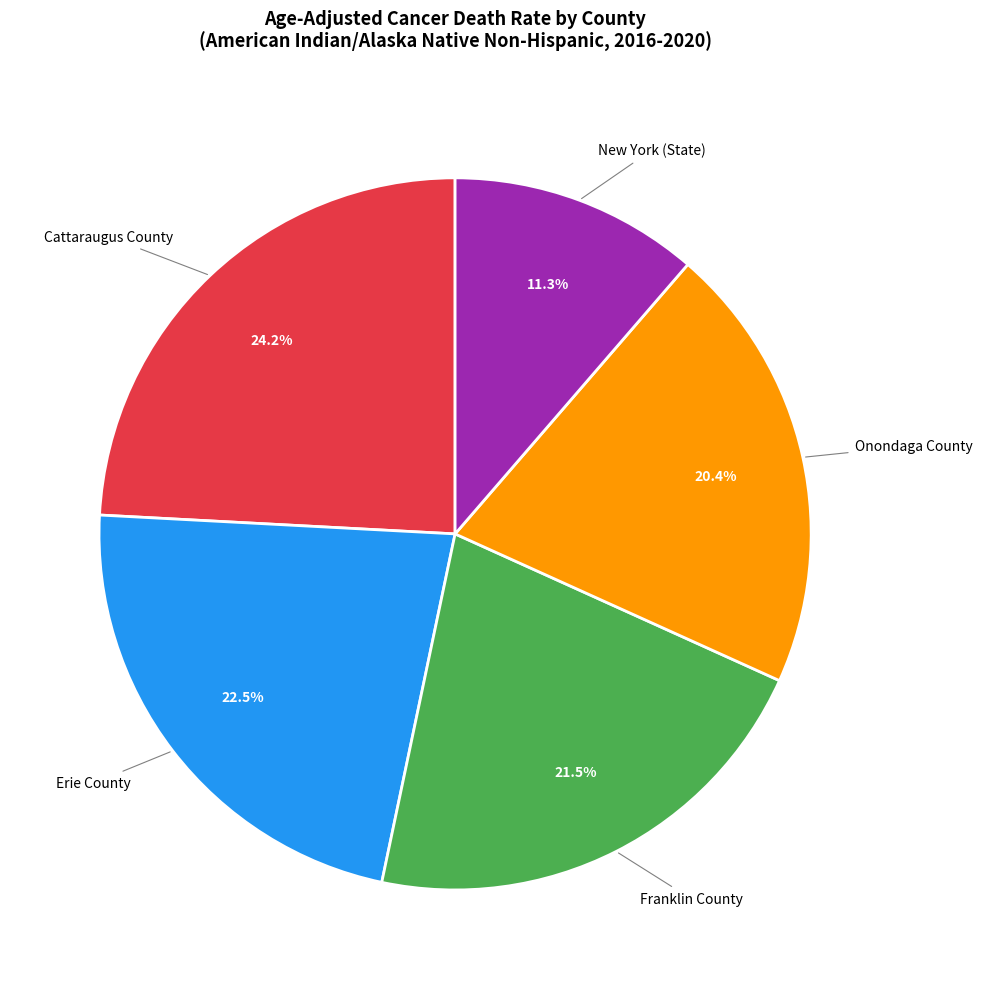

Which slice is the largest?

Cattaraugus County